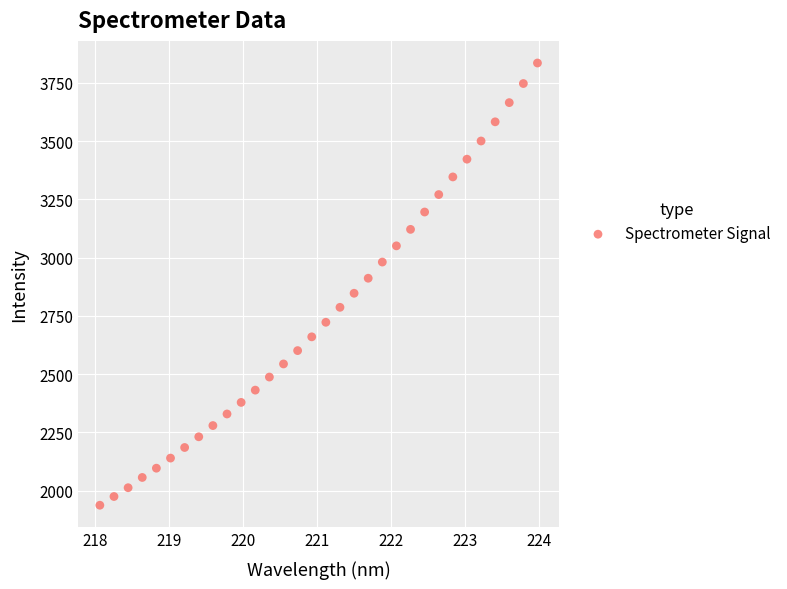

What is the range of Y values (max minus min)?

1897.7